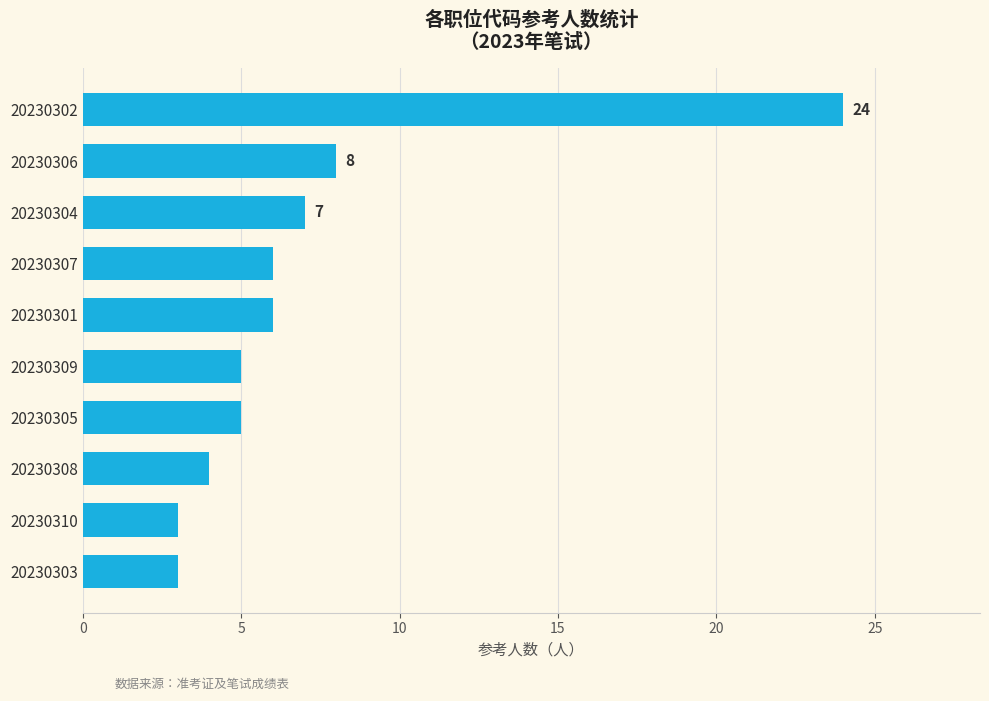

Which has a higher value, 20230310 or 20230301?

20230301